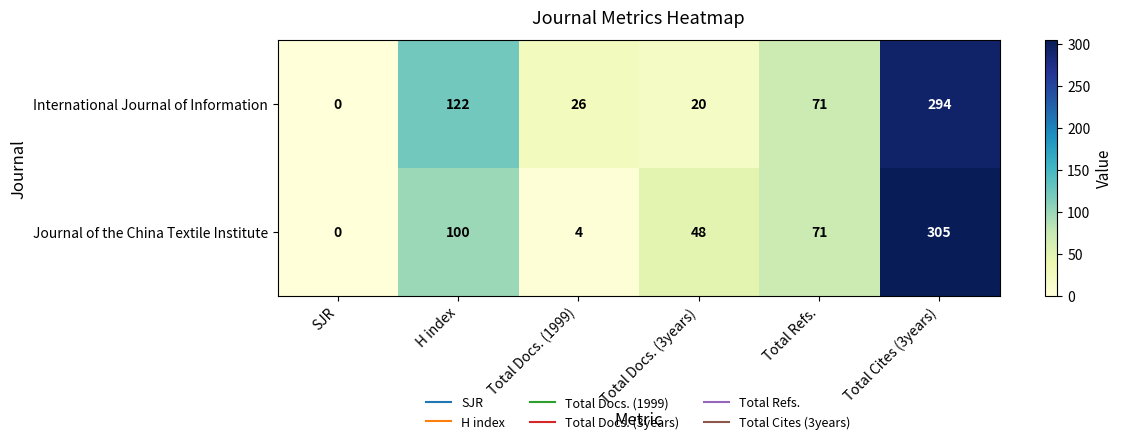

Rank the series at Total Docs. (3years) from lowest to highest value.

International Journal of Information, Journal of the China Textile Institute